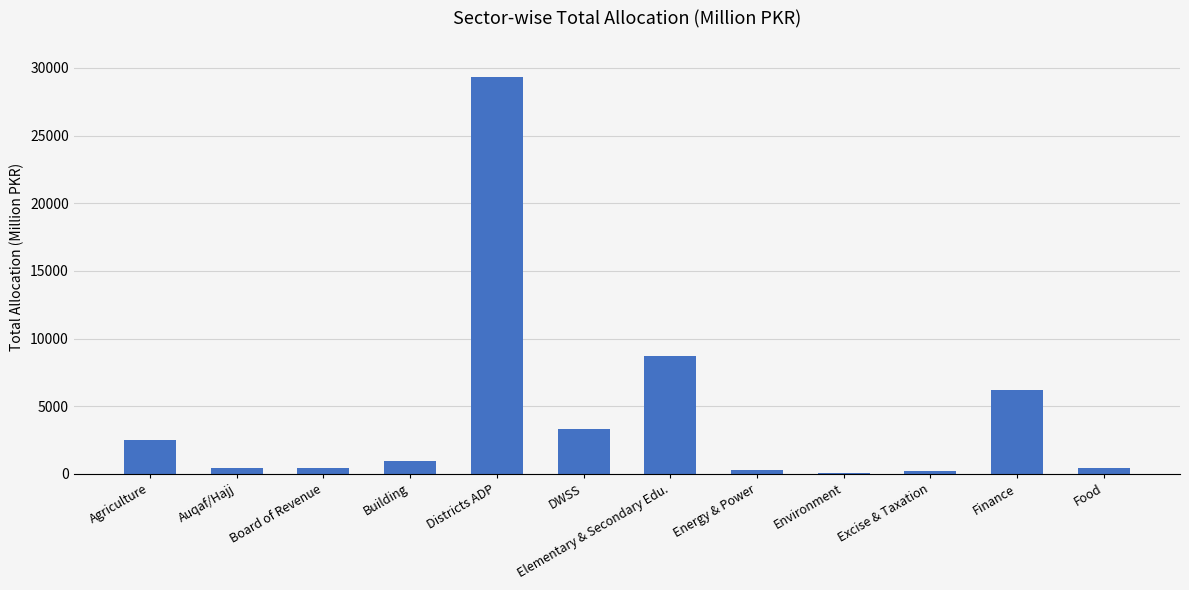

What is the sum of all values?

52925